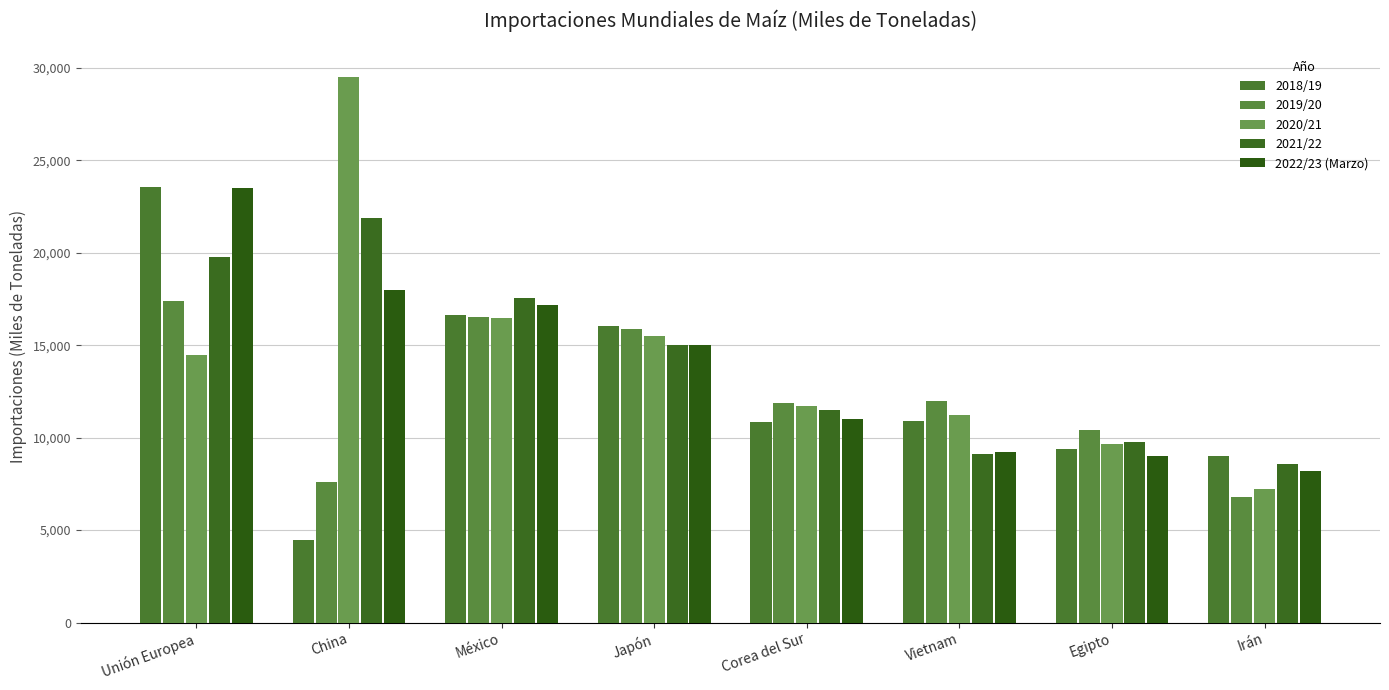

How many bars are there in each group?

5